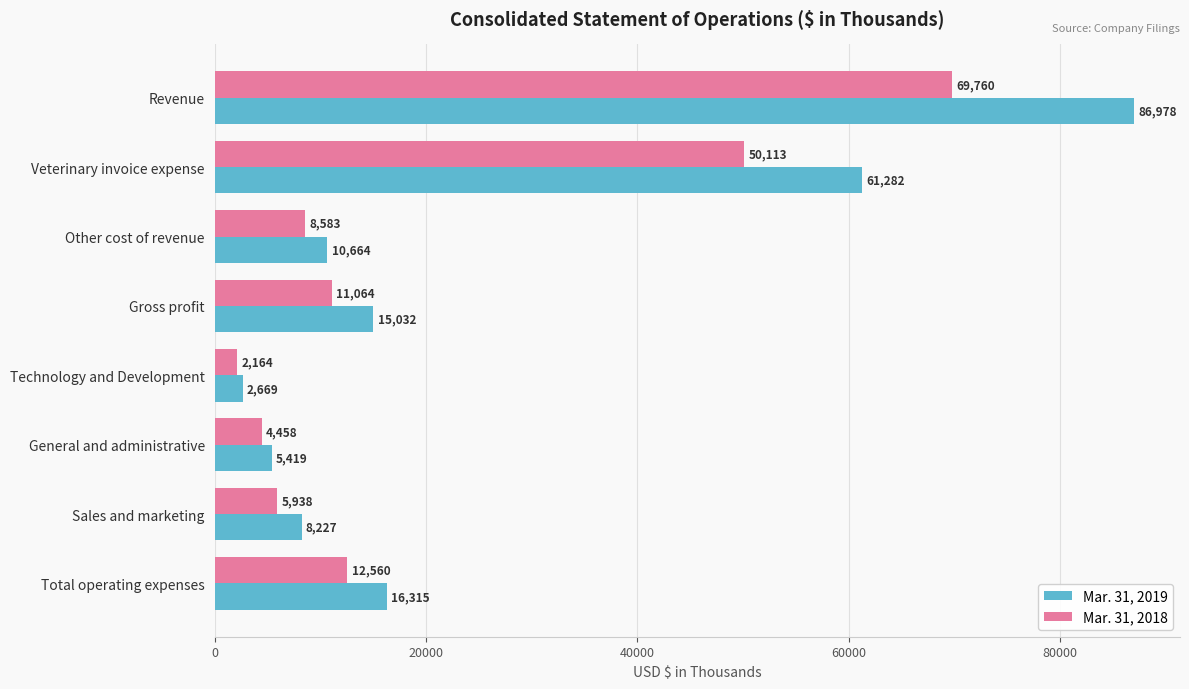

At how many categories does at least one series exceed 12365?

4